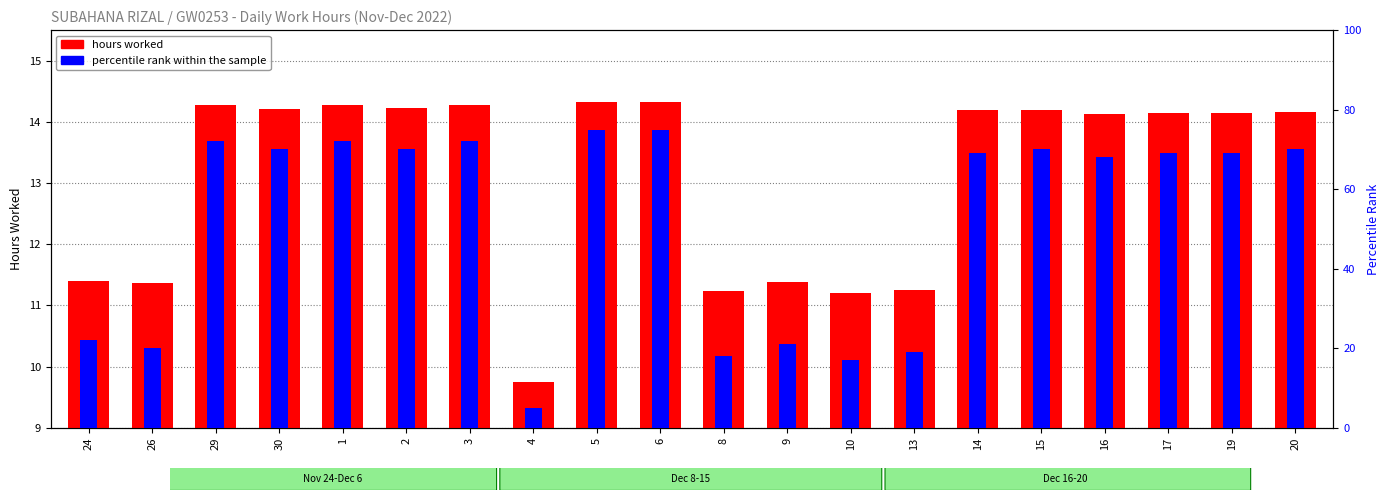

What are all the series names shown in the legend?

hours worked, percentile rank within the sample